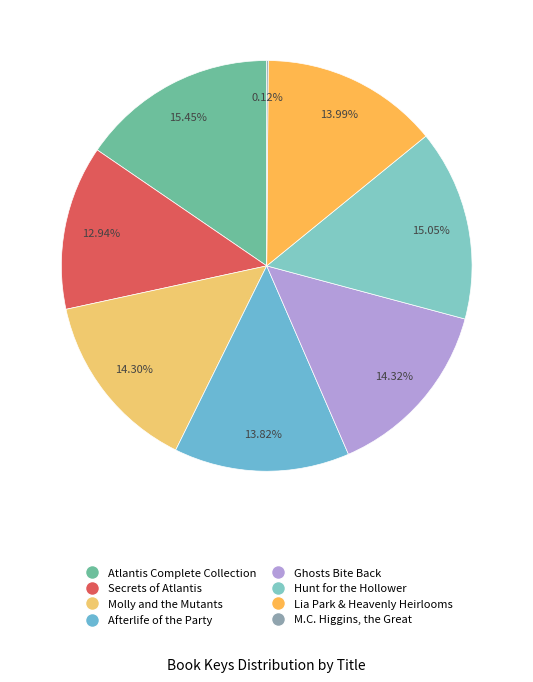

To the nearest percent, what is the difference between the largest and smallest slice percentages?

15%